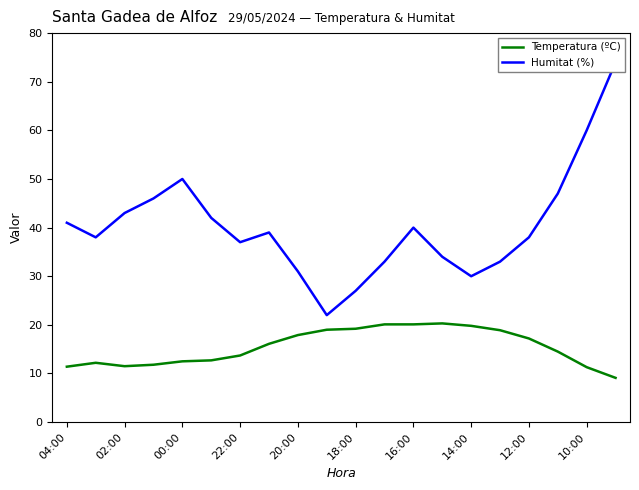

Where does the Humitat (%) series first go above 39?

04:00